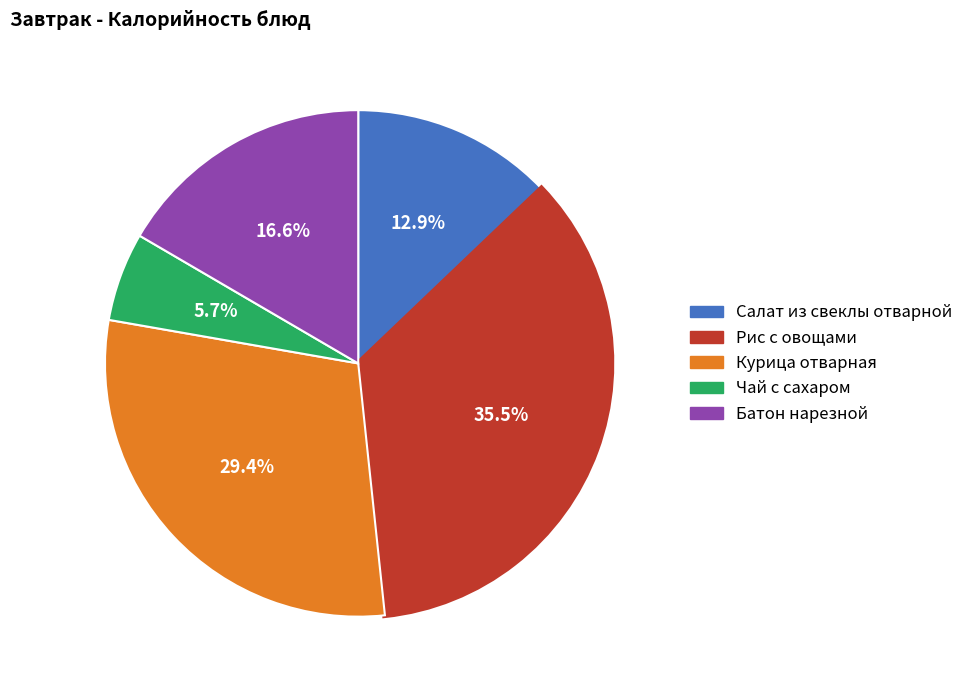

Is there any slice that represents more than half of the pie?

No